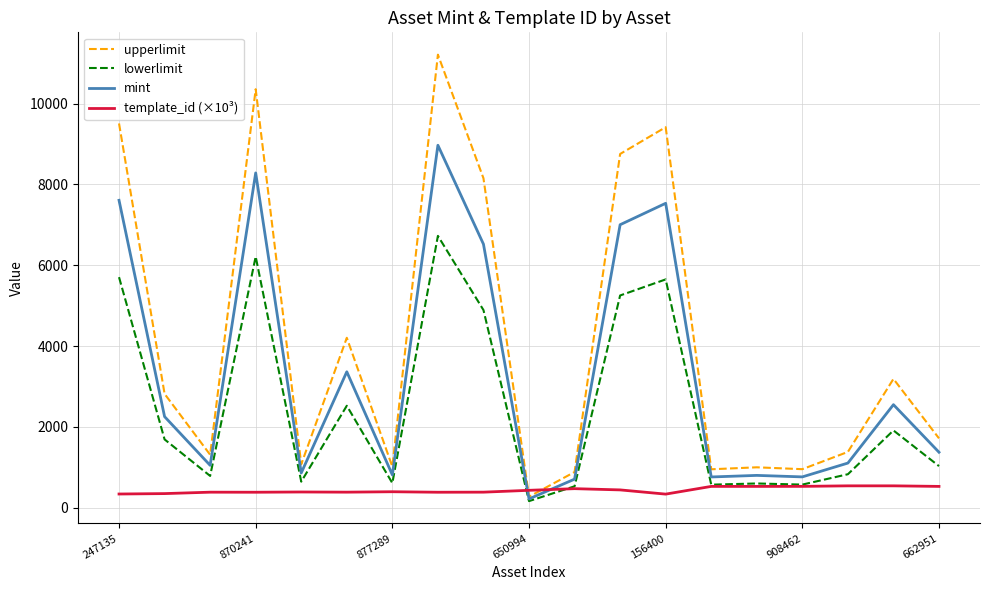

Which series has the widest spread of values?

upperlimit